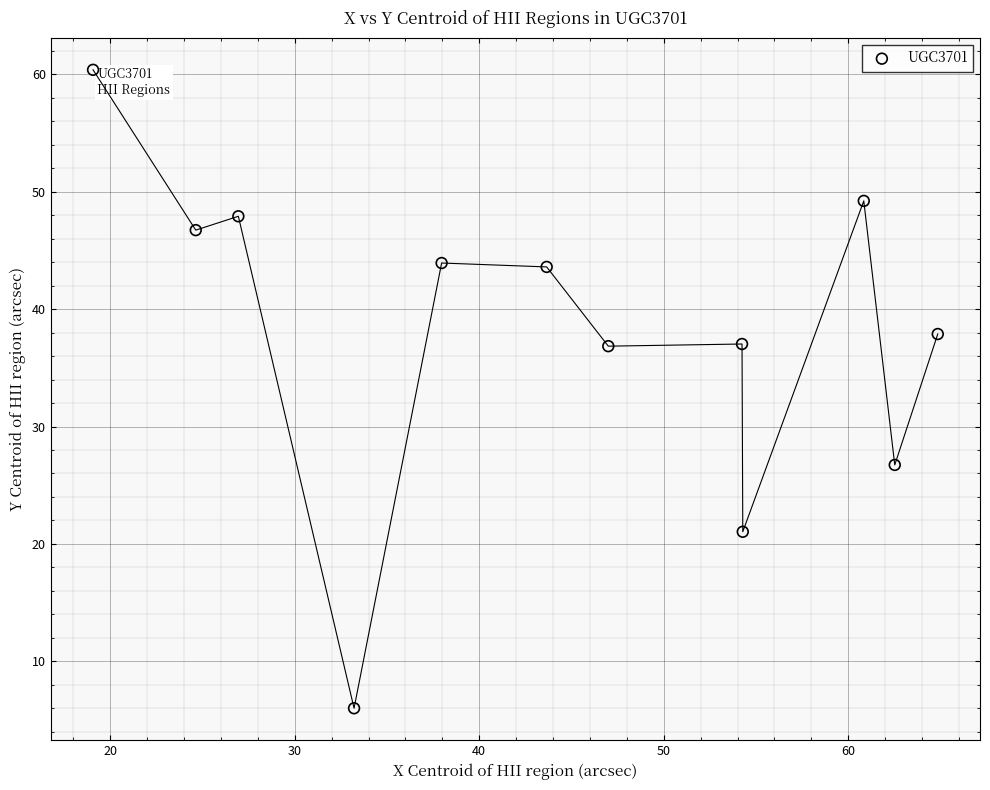

What is the average Y value?

38.1